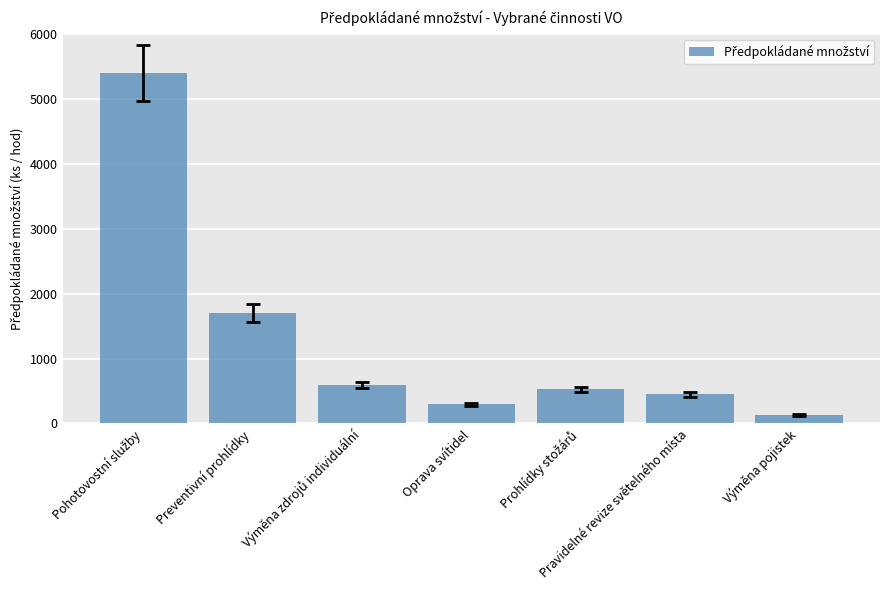

What is the ratio of the value at Oprava svítidel to the value at Výměna pojistek?

2.3